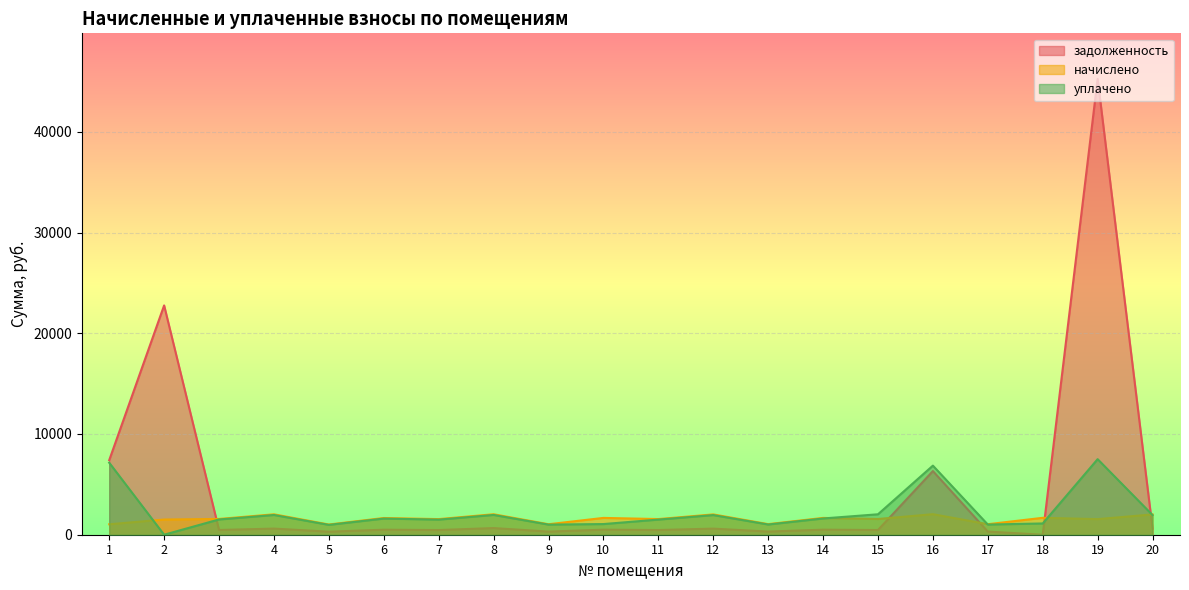

List the series in order of their overall mean, highest first.

задолженность, уплачено, начислено